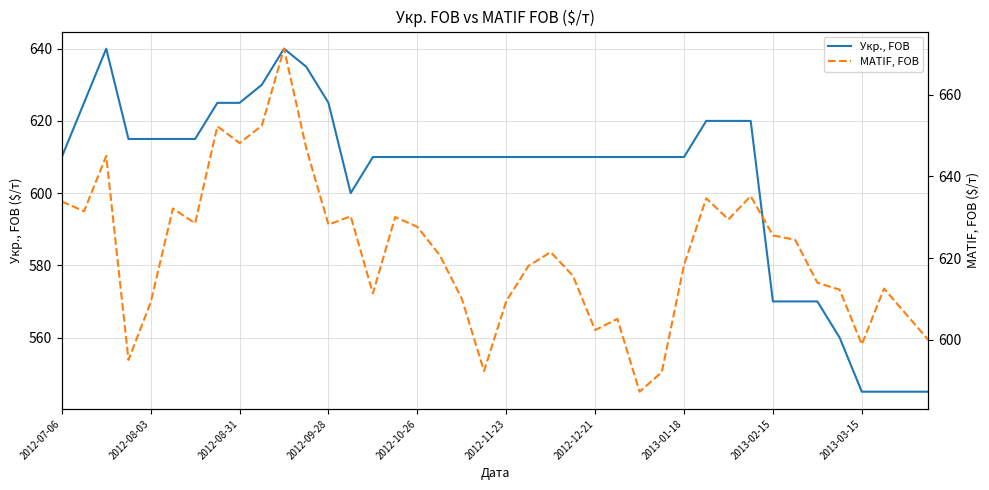

The Укр., FOB series shows 752.1 at 2013-03-15. True or false?

False